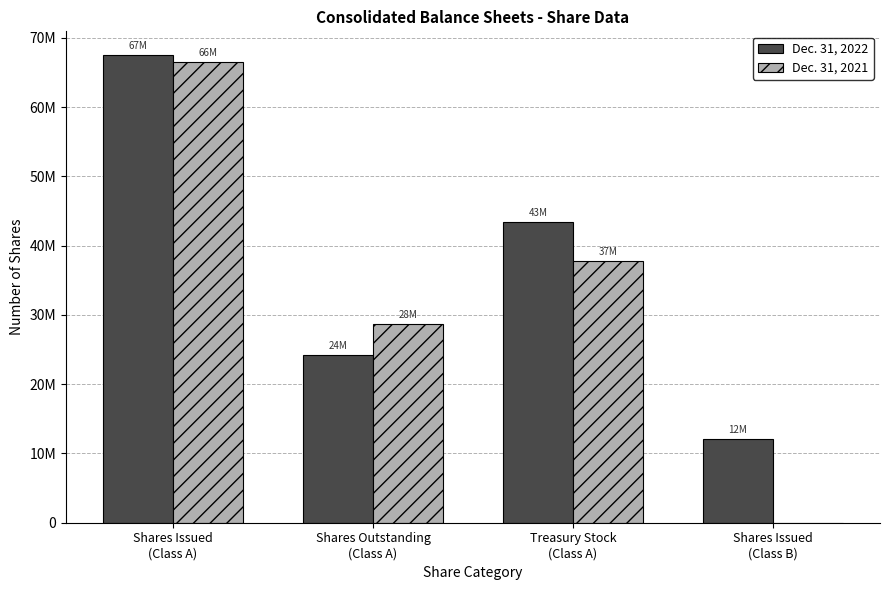

What are all the series names shown in the legend?

Dec. 31, 2022, Dec. 31, 2021